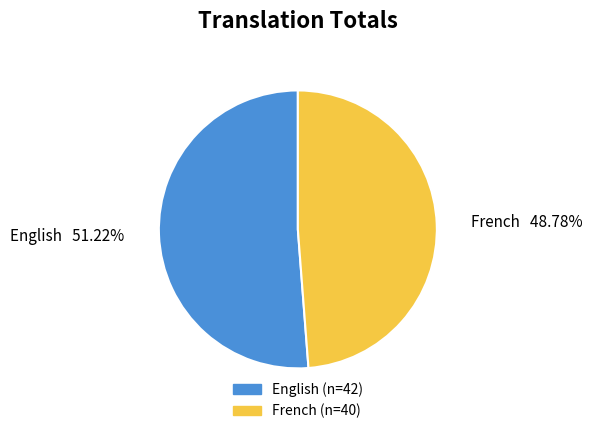

To the nearest percent, what portion does English represent?

51%